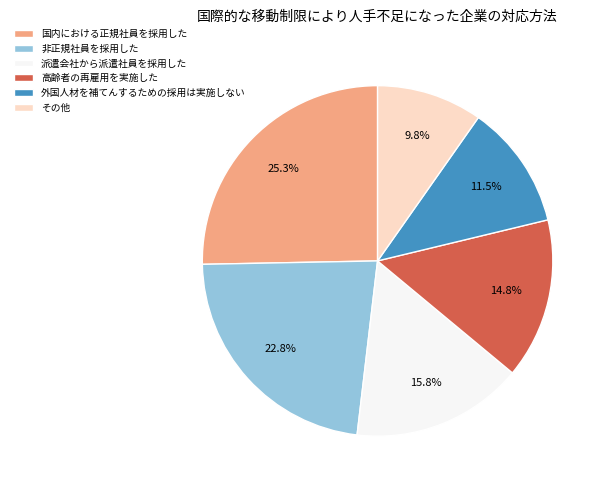

What portion of the pie excludes その他?

90.2%